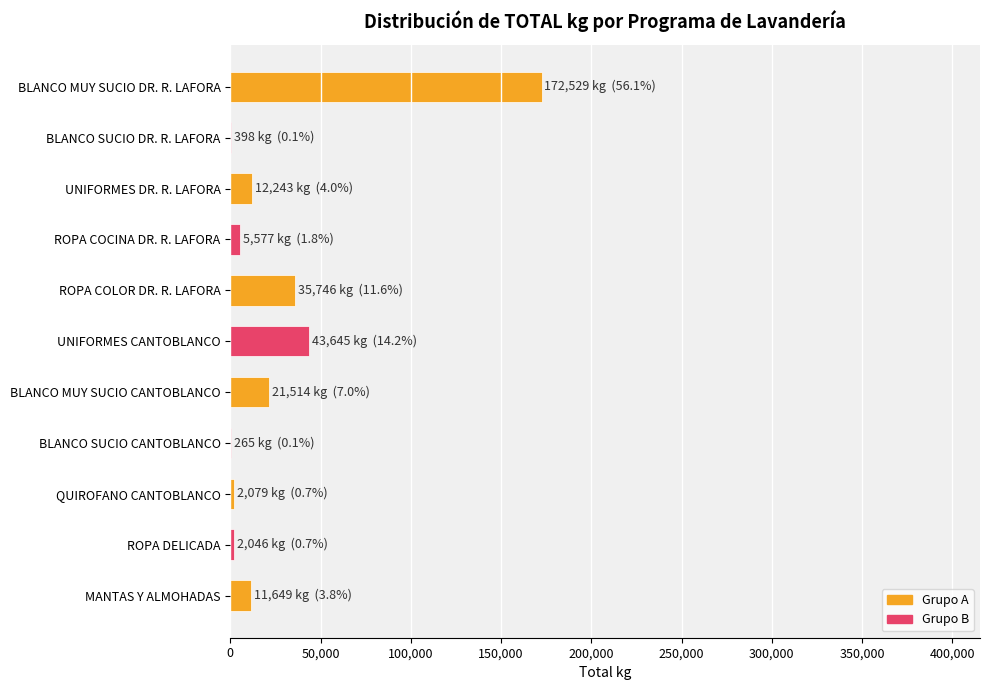

How many bars are there in total?

11